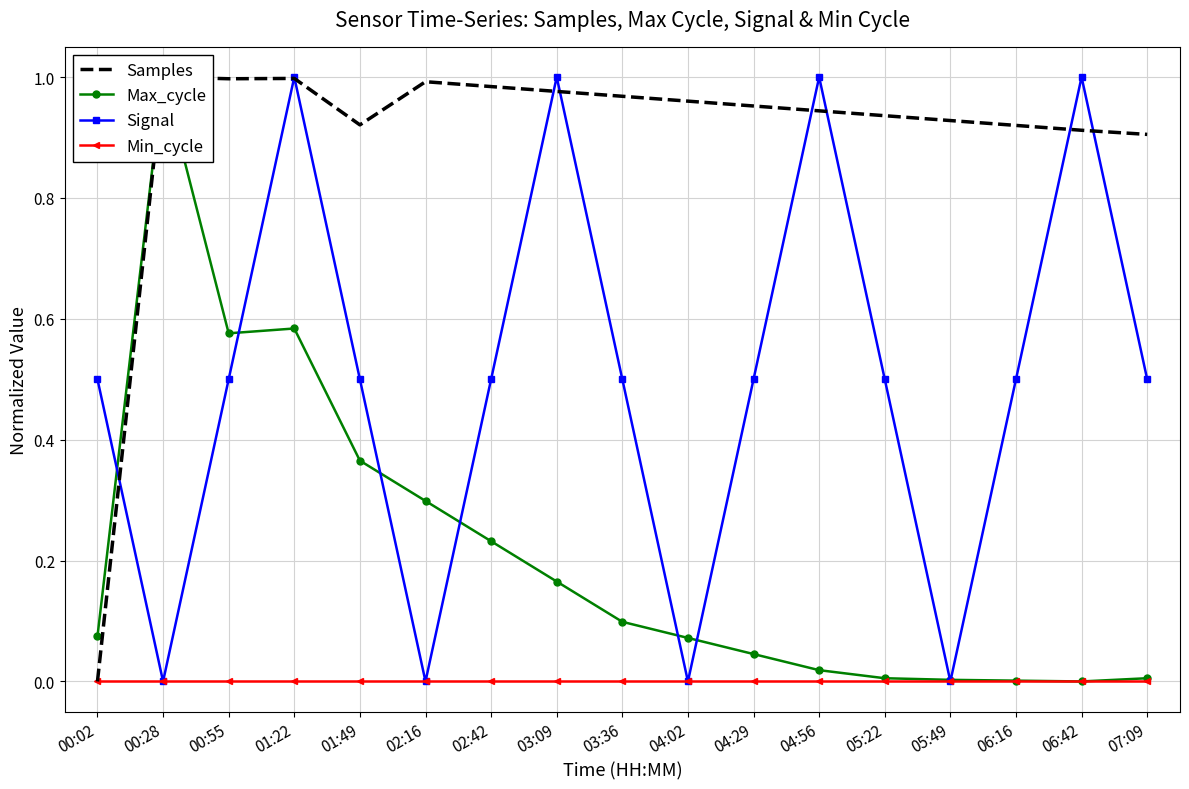

Reading left to right, list all the values displayed in this chart.

Samples: 00:02=0.0	00:28=1.0	00:55=1.0	01:22=1.0	01:49=0.9	02:16=1.0	02:42=1.0	03:09=1.0	03:36=1.0	04:02=1.0	04:29=1.0	04:56=0.9	05:22=0.9	05:49=0.9	06:16=0.9	06:42=0.9	07:09=0.9
Max_cycle: 00:02=0.1	00:28=1.0	00:55=0.6	01:22=0.6	01:49=0.4	02:16=0.3	02:42=0.2	03:09=0.2	03:36=0.1	04:02=0.1	04:29=0.0	04:56=0.0	05:22=0.0	05:49=0.0	06:16=0.0	06:42=0.0	07:09=0.0
Signal: 00:02=0.5	00:28=0.0	00:55=0.5	01:22=1.0	01:49=0.5	02:16=0.0	02:42=0.5	03:09=1.0	03:36=0.5	04:02=0.0	04:29=0.5	04:56=1.0	05:22=0.5	05:49=0.0	06:16=0.5	06:42=1.0	07:09=0.5
Min_cycle: 00:02=0.0	00:28=0.0	00:55=0.0	01:22=0.0	01:49=0.0	02:16=0.0	02:42=0.0	03:09=0.0	03:36=0.0	04:02=0.0	04:29=0.0	04:56=0.0	05:22=0.0	05:49=0.0	06:16=0.0	06:42=0.0	07:09=0.0